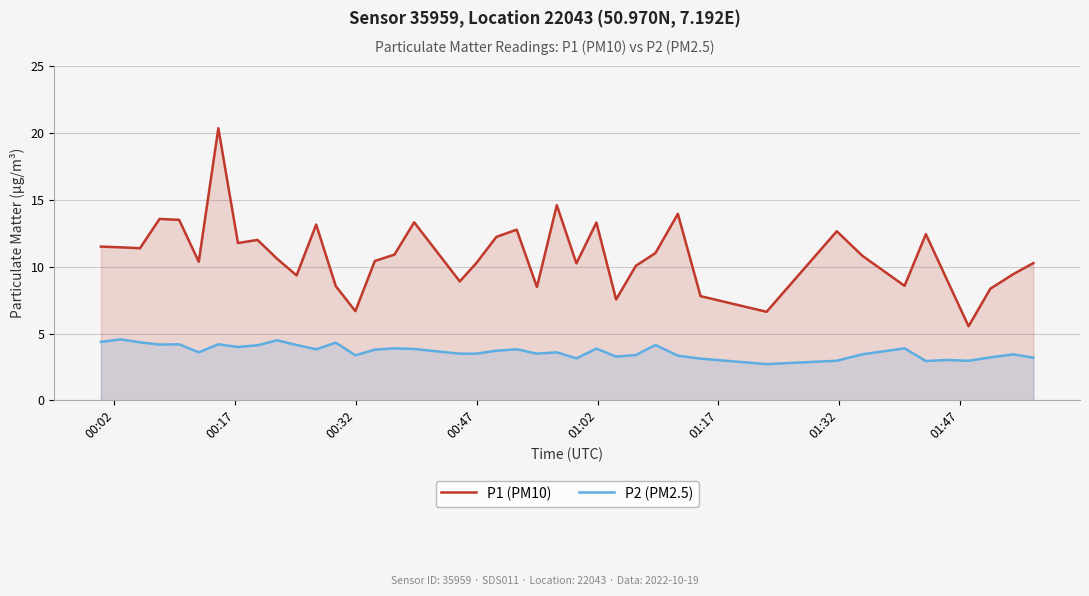

What is the sum of all P1 (PM10) values?

433.7